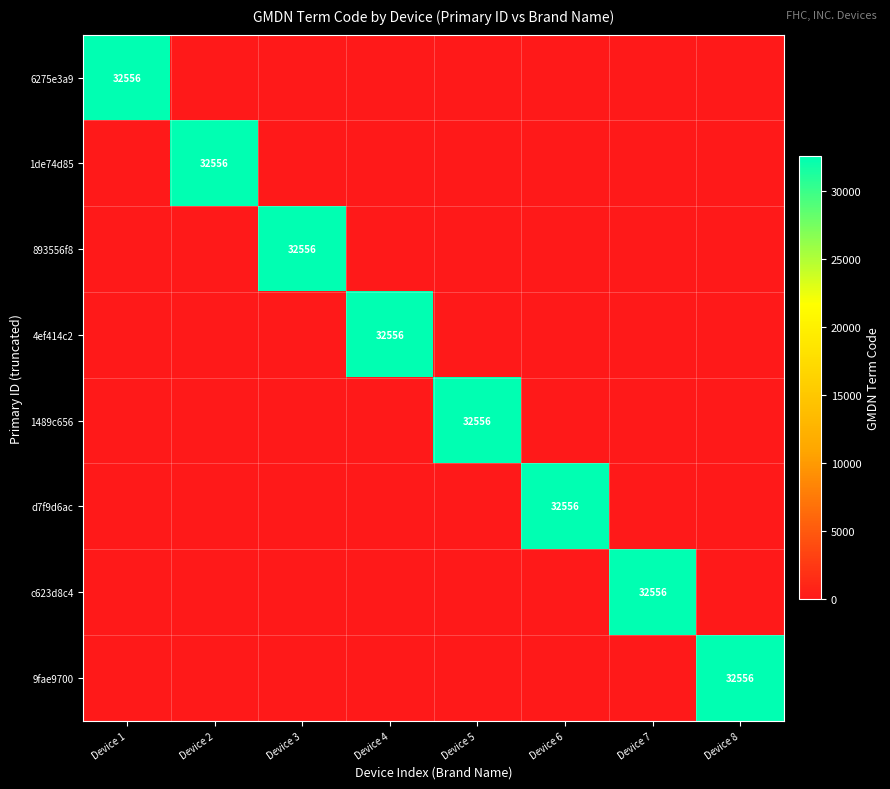

Is it true that c623d8c4 equals 32556 at Device 7?

True